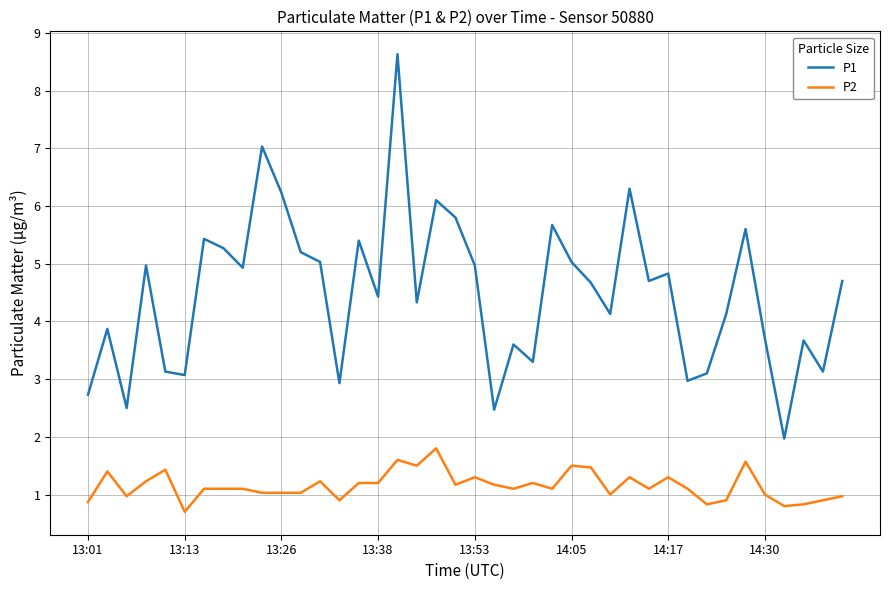

Reading left to right, what are all the values shown in this chart?

P1: 2.7	3.9	2.5	5.0	3.1	3.1	5.4	5.3	4.9	7.0	6.2	5.2	5.0	2.9	5.4	4.4	8.6	4.3	6.1	5.8	5.0	2.5	3.6	3.3	5.7	5.0	4.7	4.1	6.3	4.7	4.8	3.0	3.1	4.1	5.6	3.7	2.0	3.7	3.1	4.7
P2: 0.9	1.4	1.0	1.2	1.4	0.7	1.1	1.1	1.1	1.0	1.0	1.0	1.2	0.9	1.2	1.2	1.6	1.5	1.8	1.2	1.3	1.2	1.1	1.2	1.1	1.5	1.5	1.0	1.3	1.1	1.3	1.1	0.8	0.9	1.6	1.0	0.8	0.8	0.9	1.0